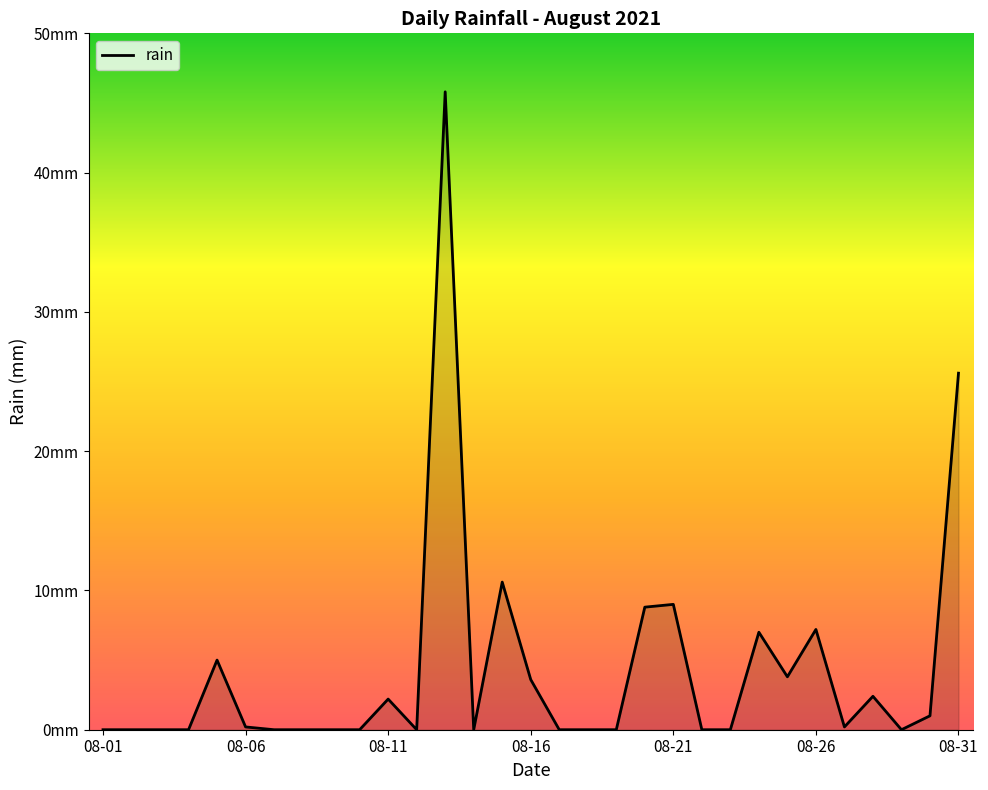

What is the value of the 15th point from the left?

10.6